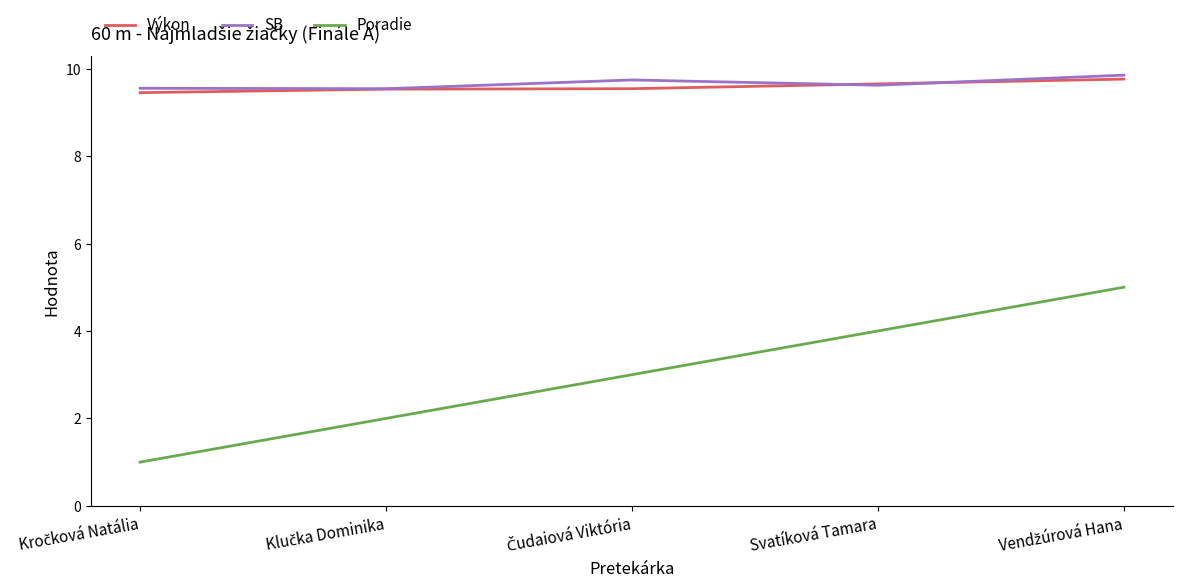

Is it true that Výkon equals 13.4 at Svatíková Tamara?

False